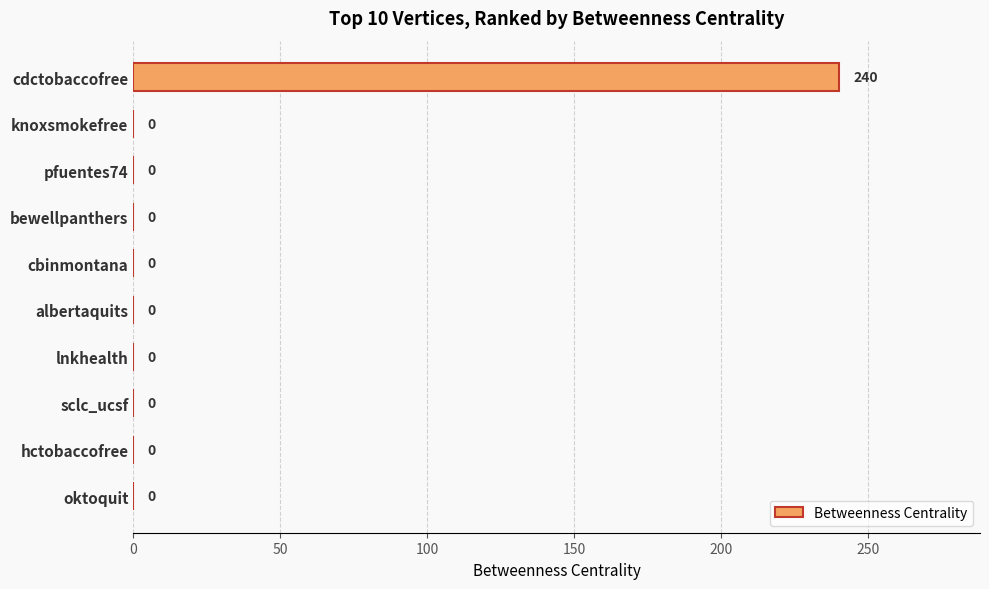

Between albertaquits and cdctobaccofree, which is larger?

cdctobaccofree